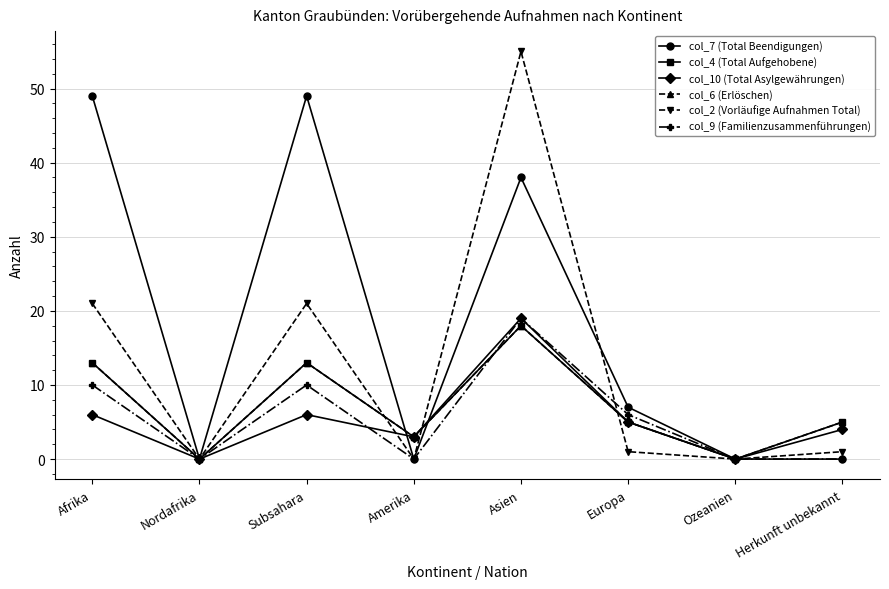

Where is col_9 (Familienzusammenführungen) nearest to the value 9?

Afrika